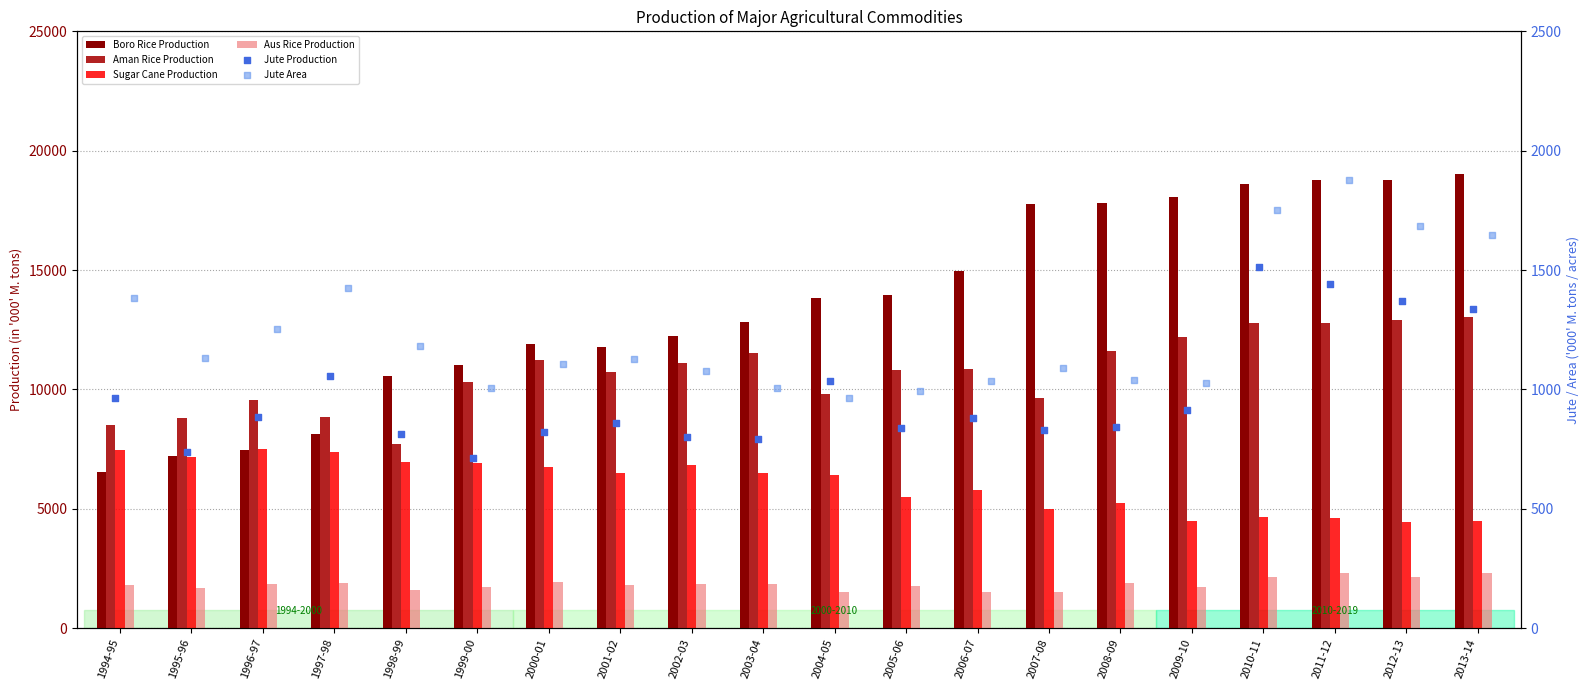

At which category is the sum across all series the highest?

2013-14